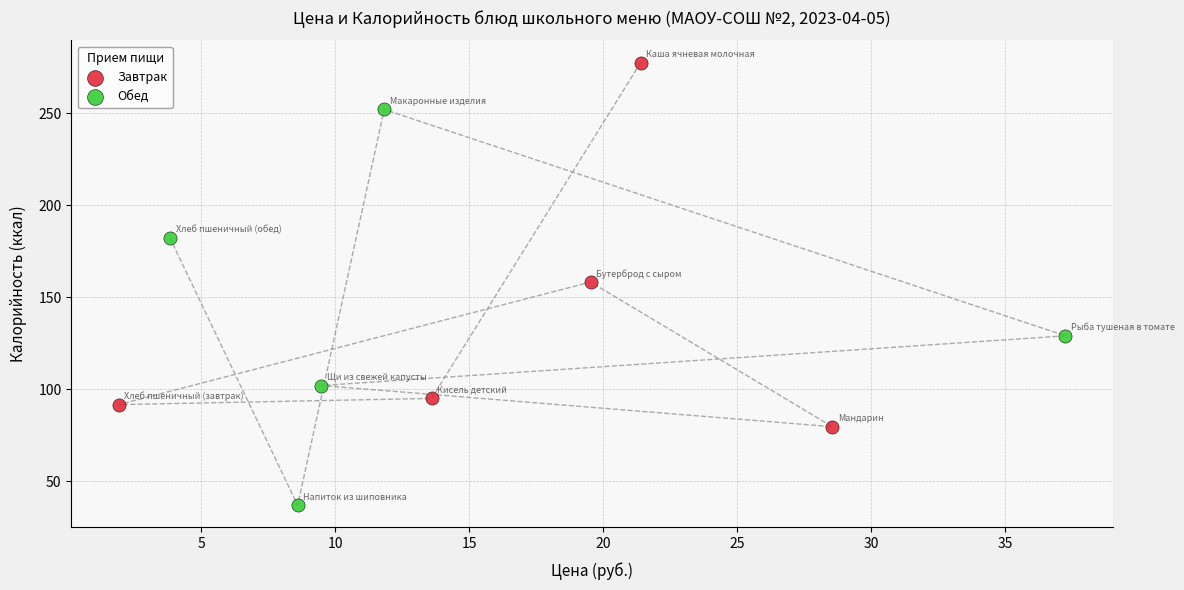

Which series contains the lowest Y value?

Обед